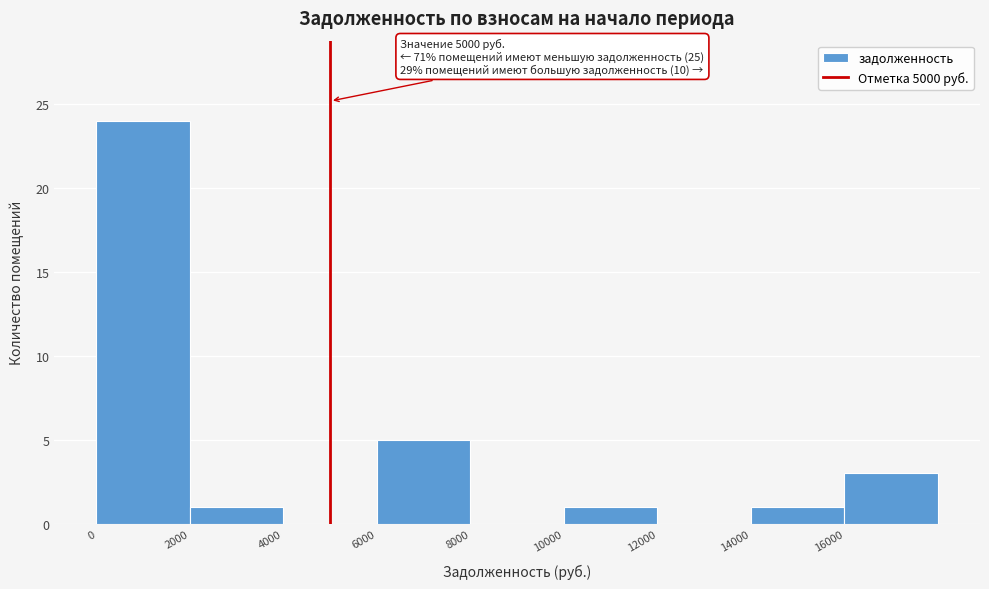

Which range on the x-axis has the tallest bar?

0 to 2000